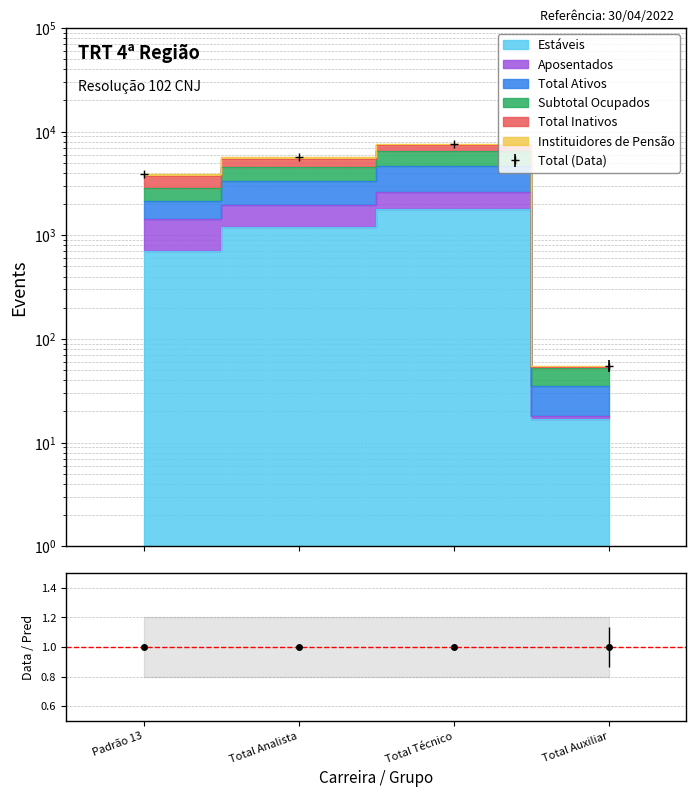

What is the value of the Estáveis point at the 1st from the left?

707